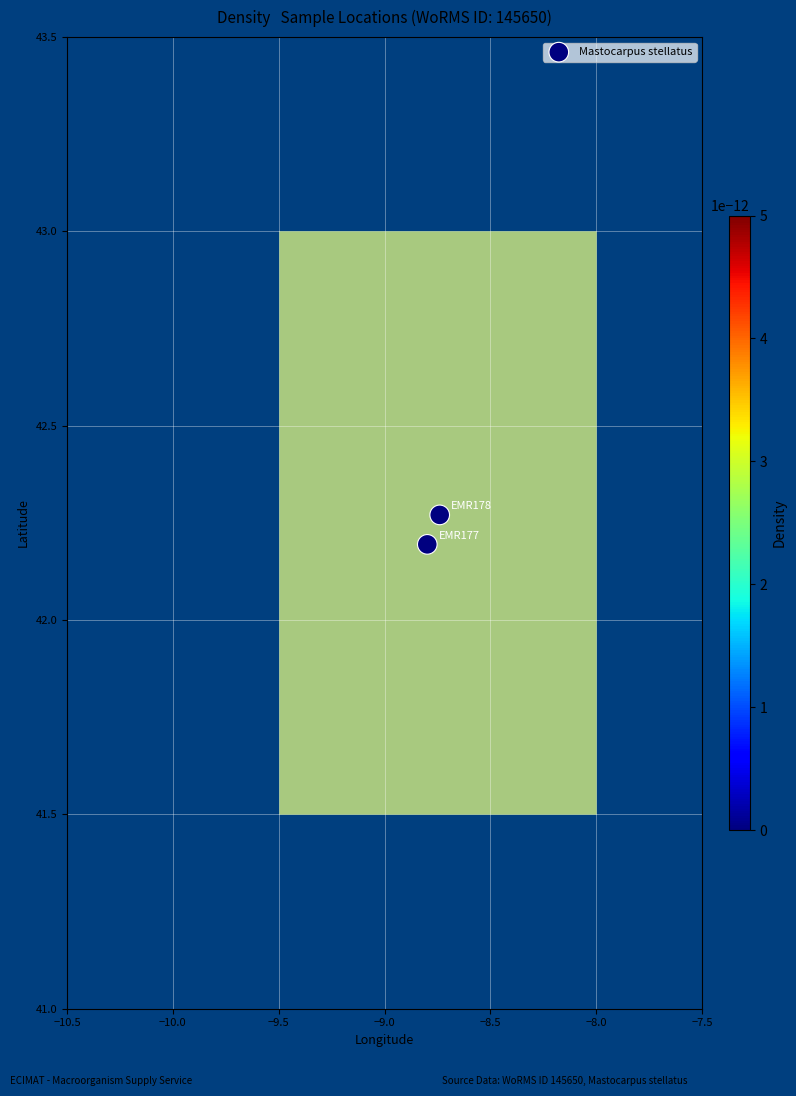

What is the average Y value?

42.2